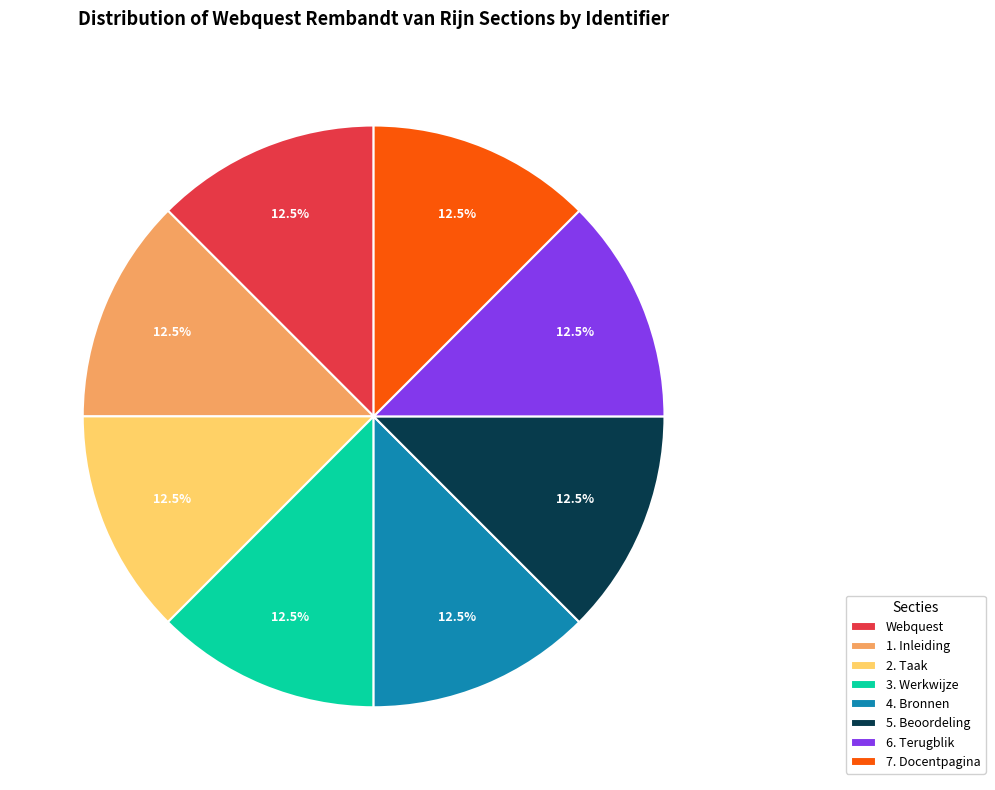

What is the ratio of the value at 2. Taak to the value at 4. Bronnen?

1.0